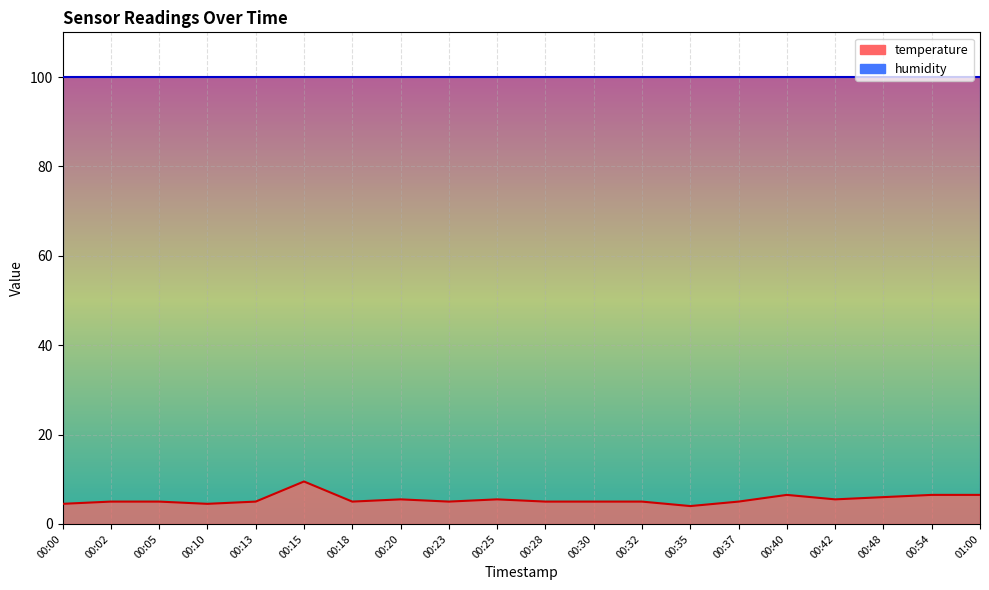

Is it true that the value at 00:35 is 5.8?

False